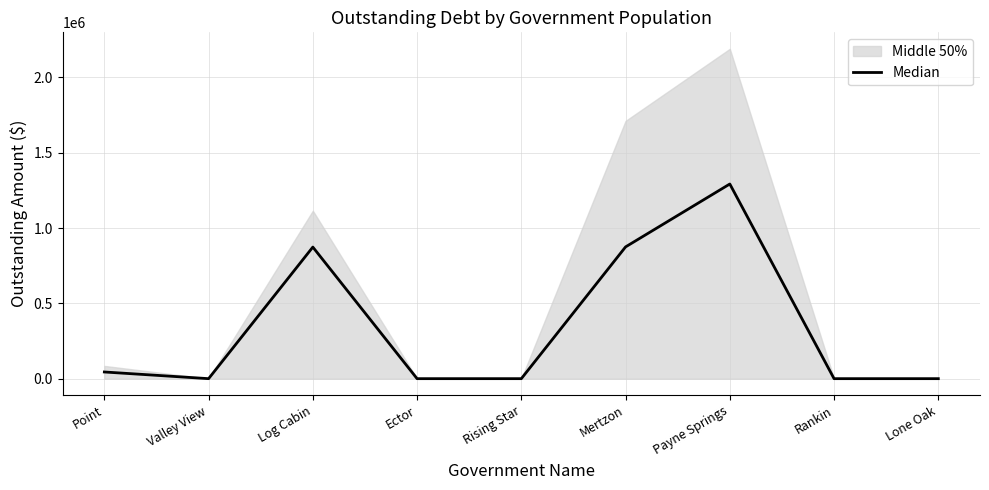

What is the value of the 3rd point from the left?

873652.1